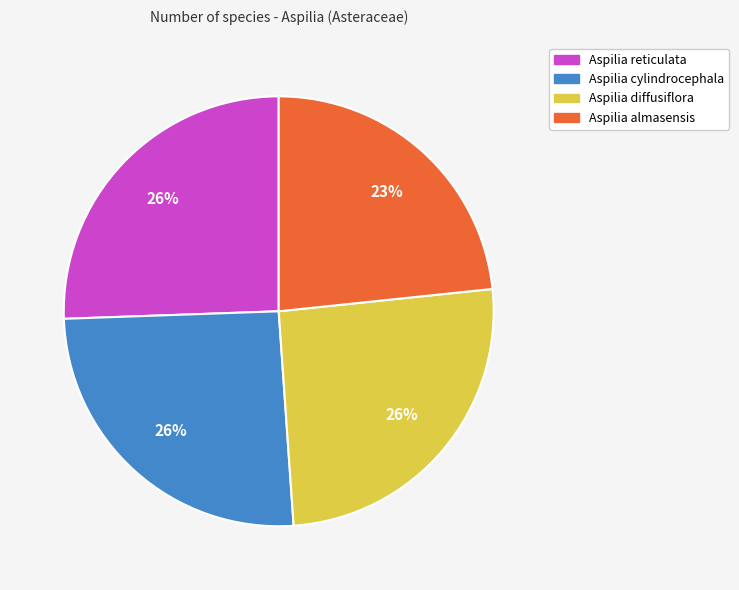

Do Aspilia diffusiflora and Aspilia almasensis together represent more than half of the pie?

No